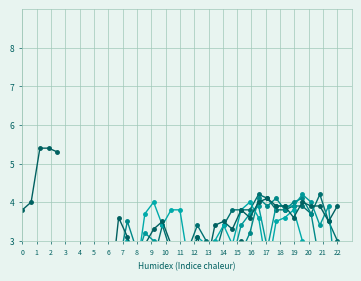

What is the sum of all 3.524 values?

84.6